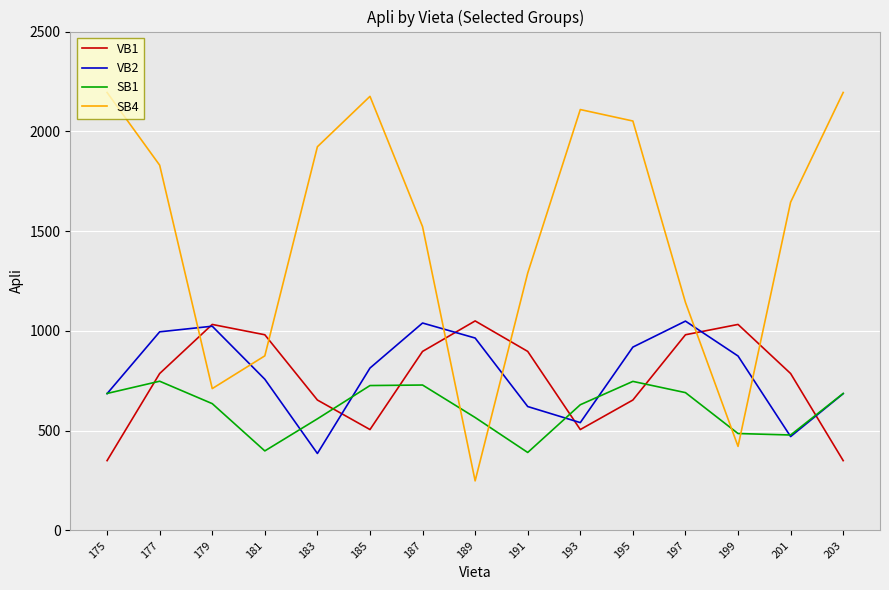

Read the SB4 value at 187.

1522.2